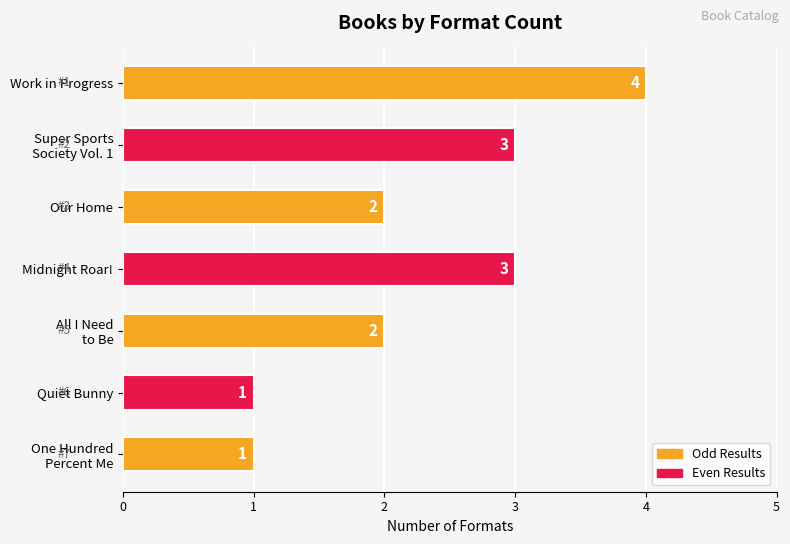

What is the greatest value displayed?

4